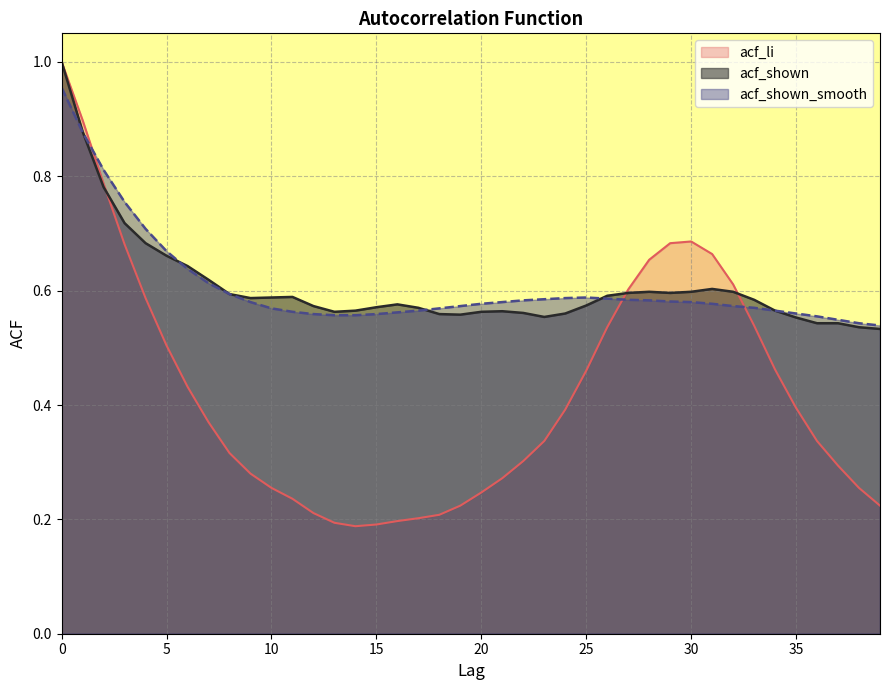

Which series has the widest spread of values?

acf_li